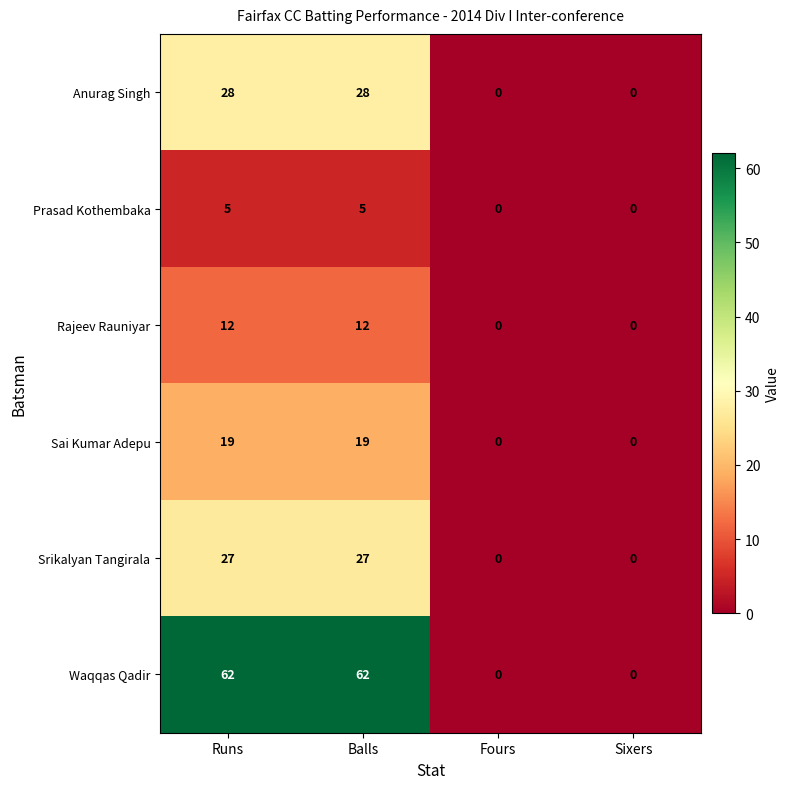

Rank the series by their maximum value, from lowest to highest.

Prasad Kothembaka, Rajeev Rauniyar, Sai Kumar Adepu, Srikalyan Tangirala, Anurag Singh, Waqqas Qadir